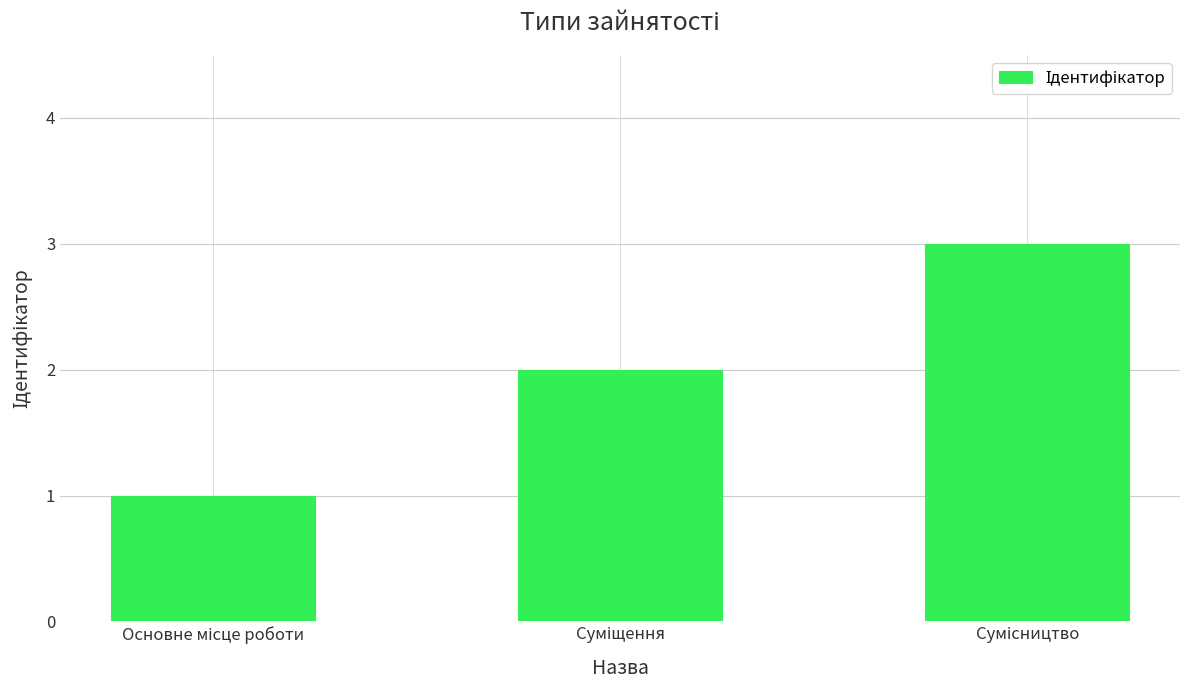

Count the number of data series in this chart.

1